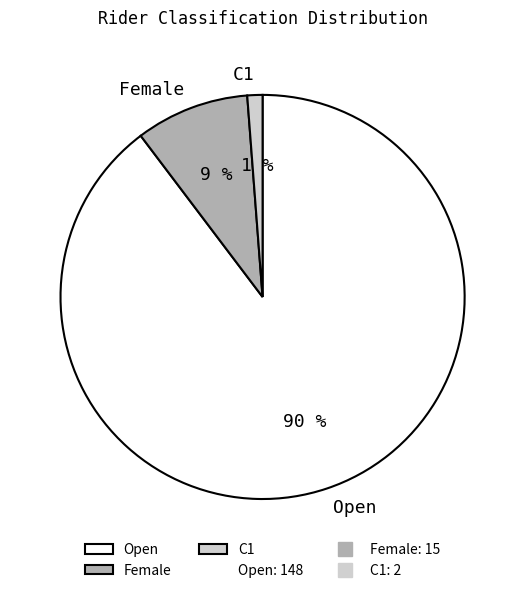

To the nearest percent, what portion does Female represent?

9%